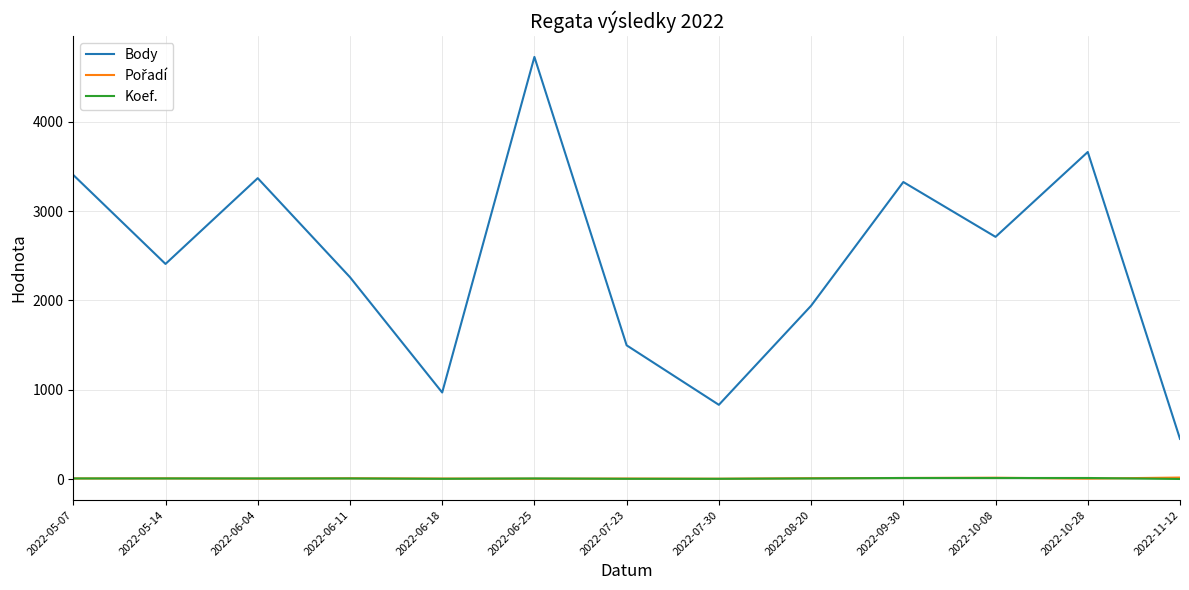

True or false: Body and Koef. intersect in this chart.

False